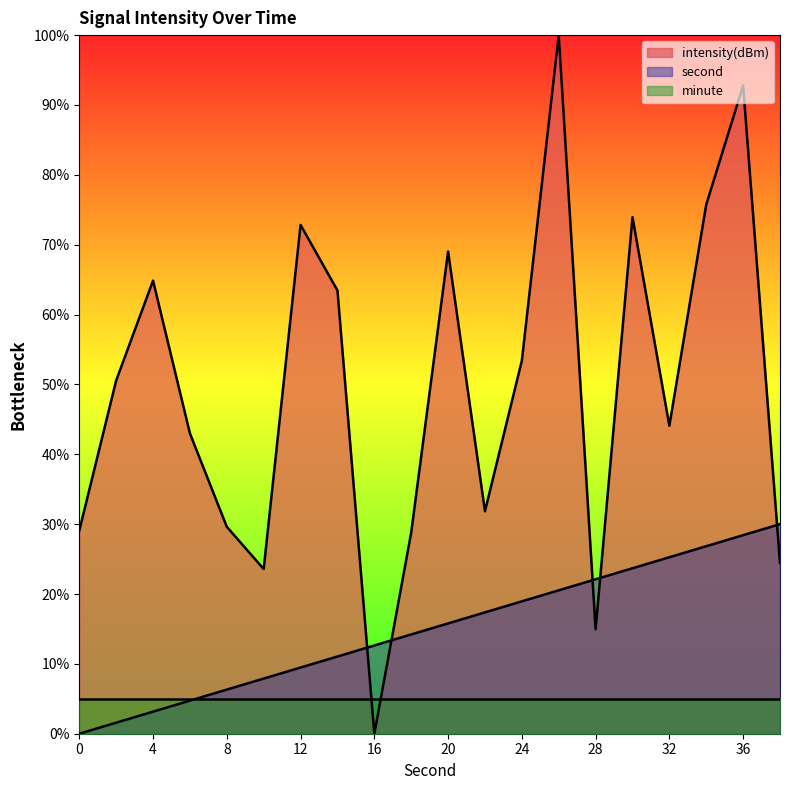

How many positive values does the second series have?

19